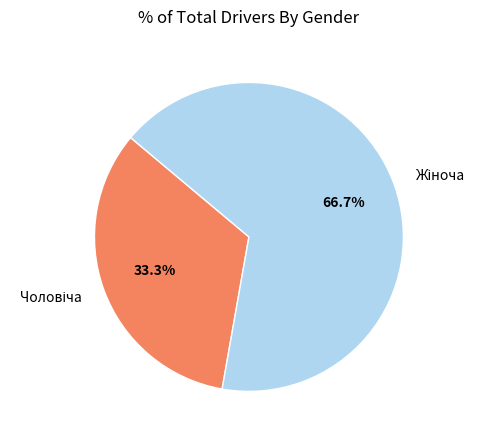

Is there a majority slice in this chart?

Yes